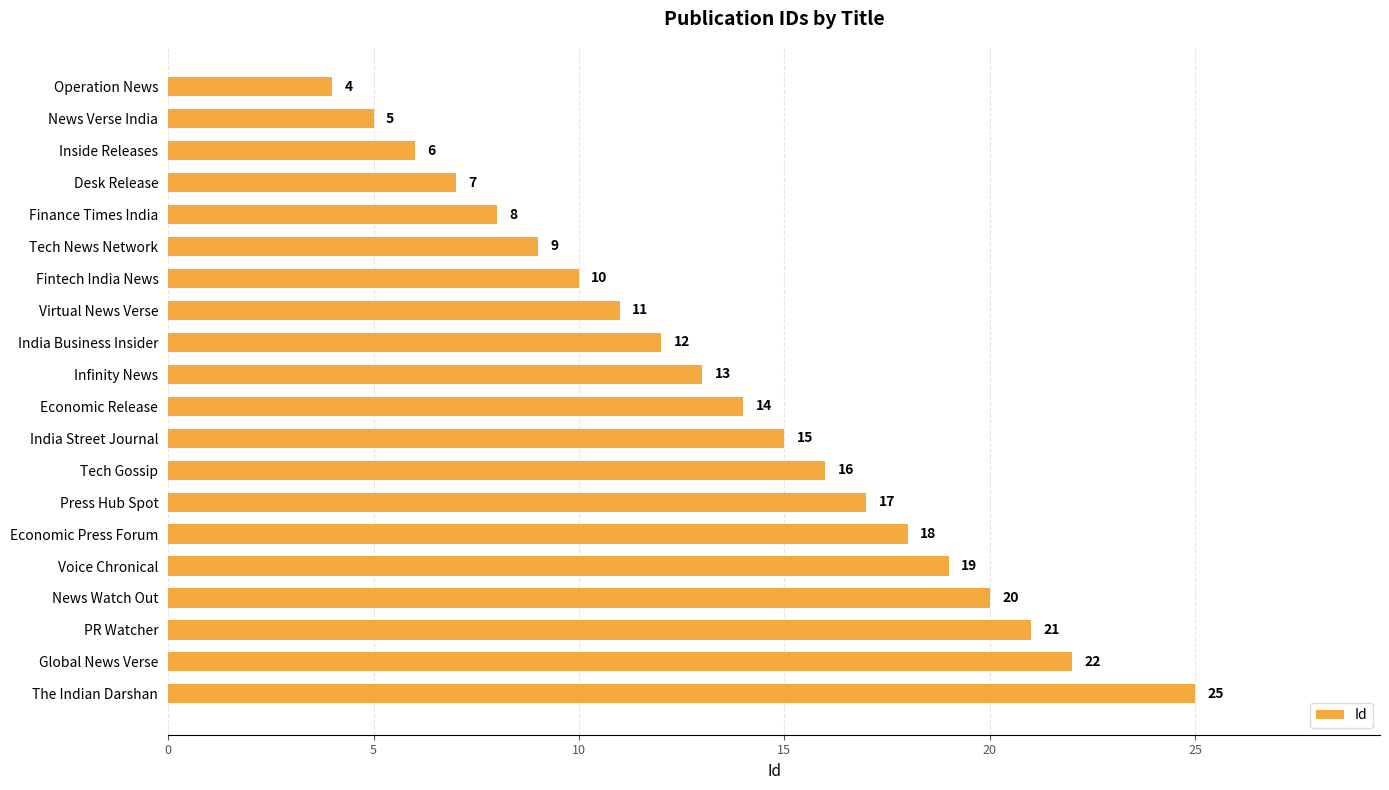

What is the label of the 12th bar from the bottom?

India Business Insider